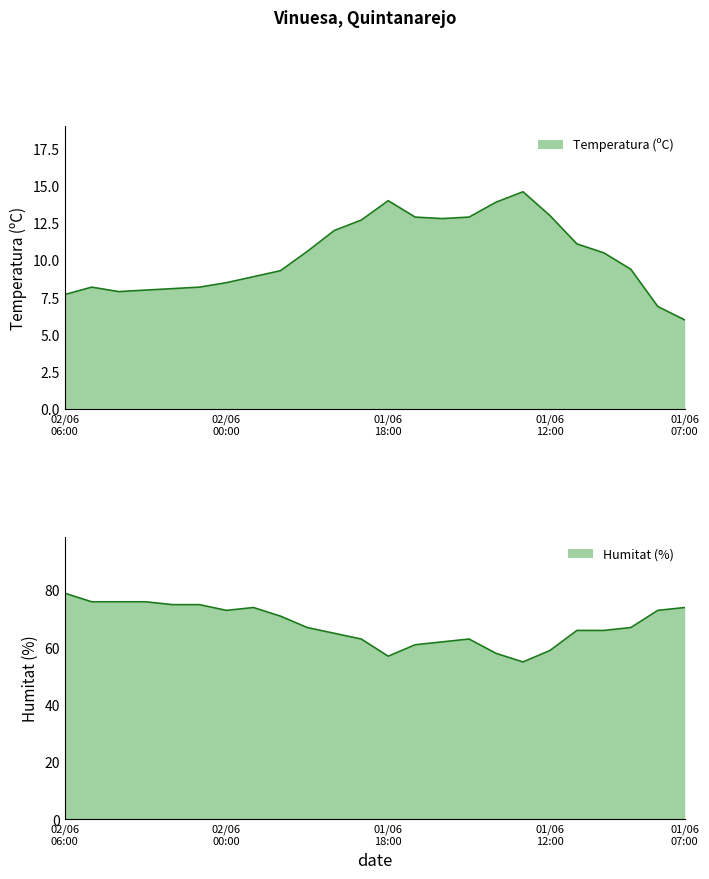

List the labels in order of Humitat (%) value, largest first.

02/06 06:00, 02/06 05:00, 02/06 04:00, 02/06 03:00, 02/06 02:00, 02/06 01:00, 01/06 23:00, 01/06 07:00, 02/06 00:00, 01/06 08:00, 01/06 22:00, 01/06 21:00, 01/06 09:00, 01/06 11:00, 01/06 10:00, 01/06 20:00, 01/06 19:00, 01/06 15:00, 01/06 16:00, 01/06 17:00, 01/06 12:00, 01/06 14:00, 01/06 18:00, 01/06 13:00